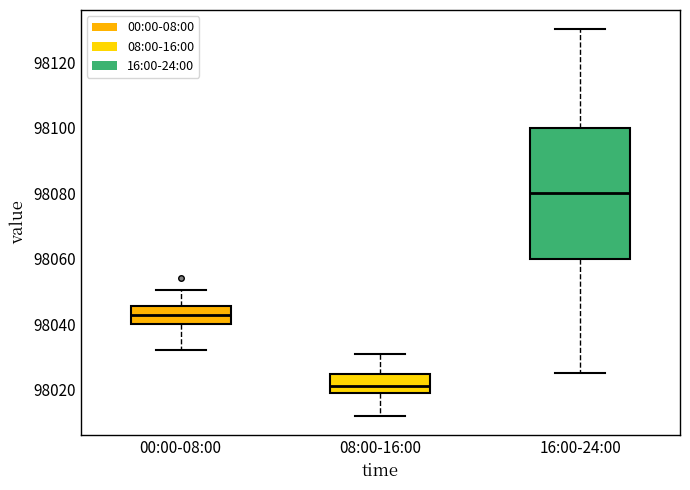

Reading left to right, read every box against the y-axis: the position of its median line, the range the box covers, and the ends of its whiskers. The values are not printed on the chart, so give them approximately, as read against the axis.

00:00-08:00: median 98042, box 98040 to 98046, whiskers 98032 to 98050
08:00-16:00: median 98022, box 98020 to 98024, whiskers 98012 to 98032
16:00-24:00: median 98080, box 98060 to 98100, whiskers 98026 to 98130